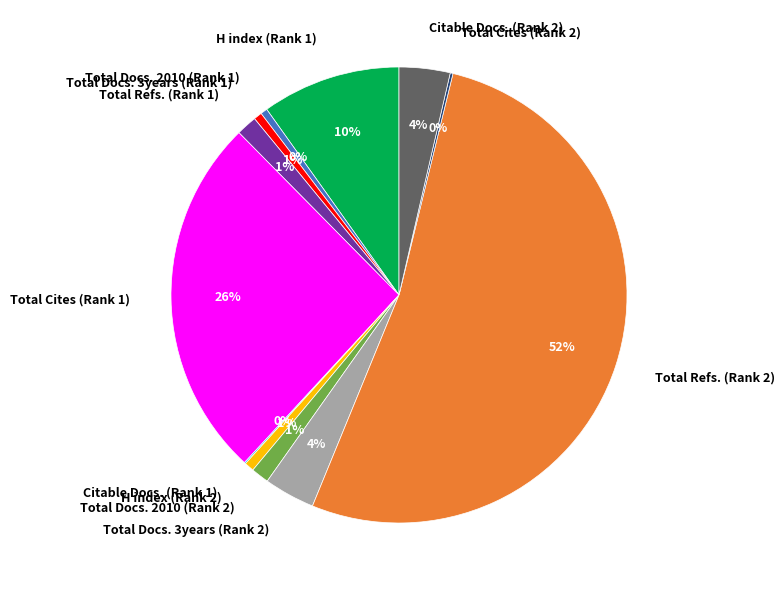

What percentage is the Total Docs. 3years (Rank 1) slice, to the nearest percent?

1%